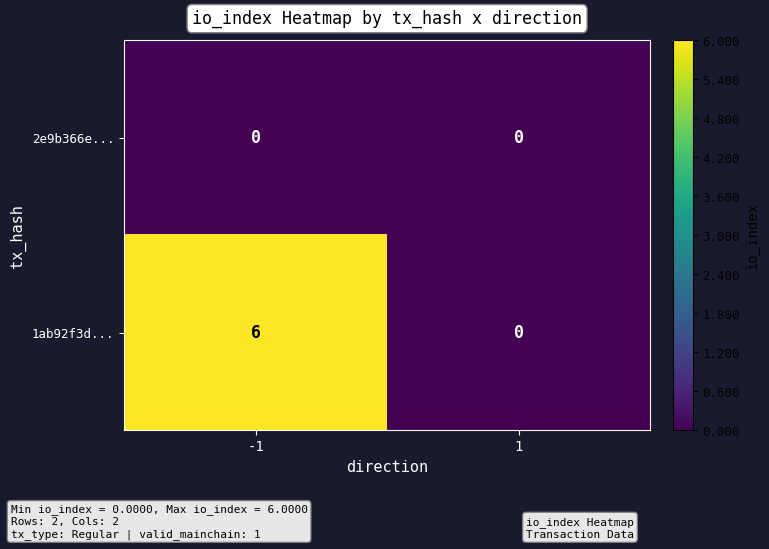

Which series has the largest range (max minus min)?

1ab92f3d...